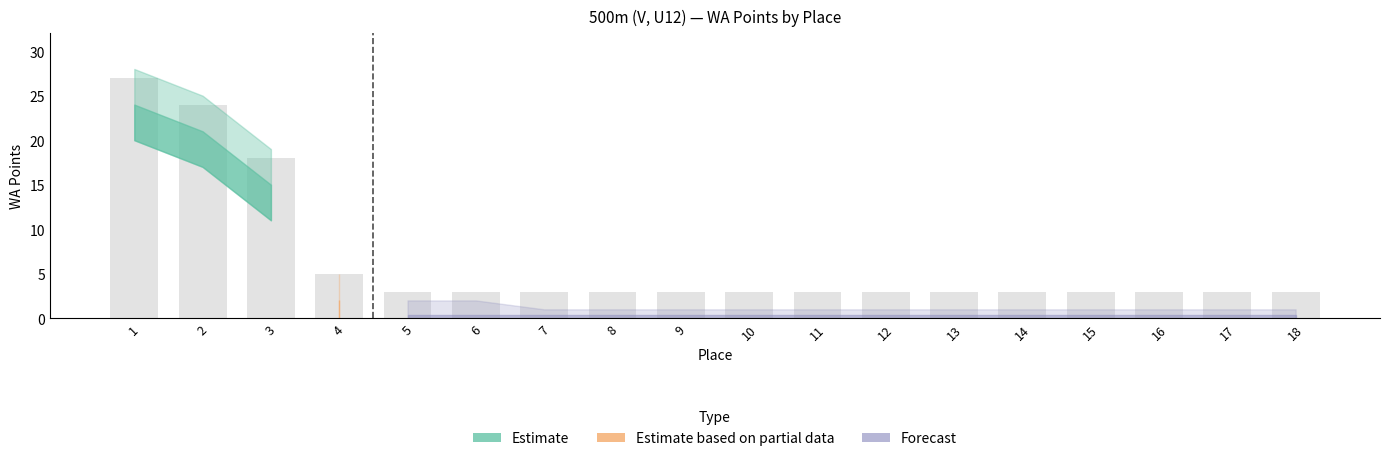

At which label is the value closest to 15?

3